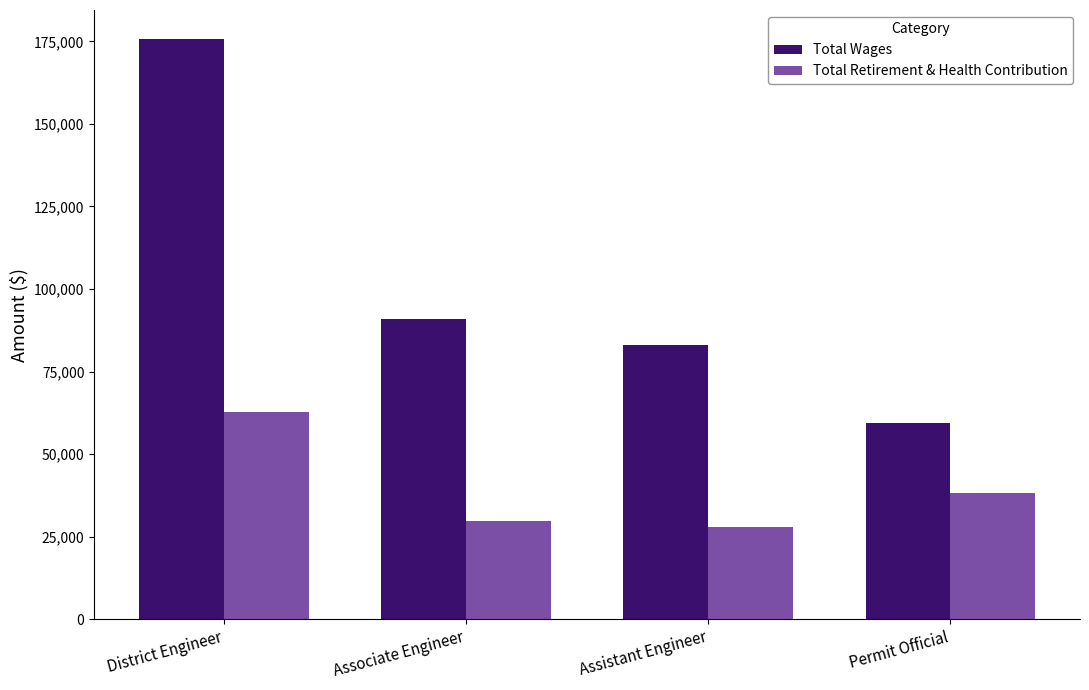

True or false: Total Retirement & Health Contribution has a value of 27962 at Assistant Engineer.

True